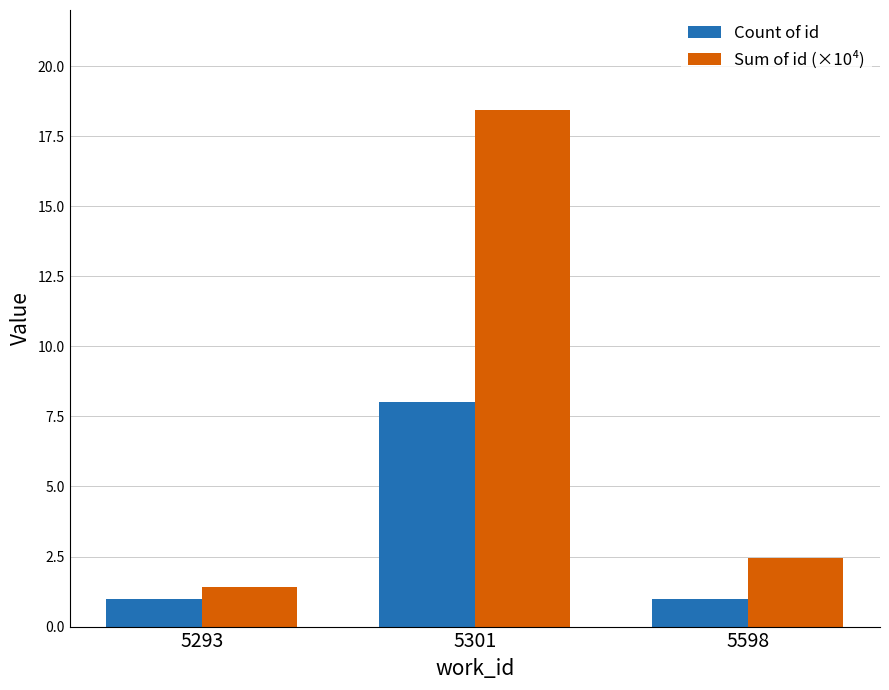

At 5598, list the series in order from largest to smallest.

Sum of id (×10⁴), Count of id